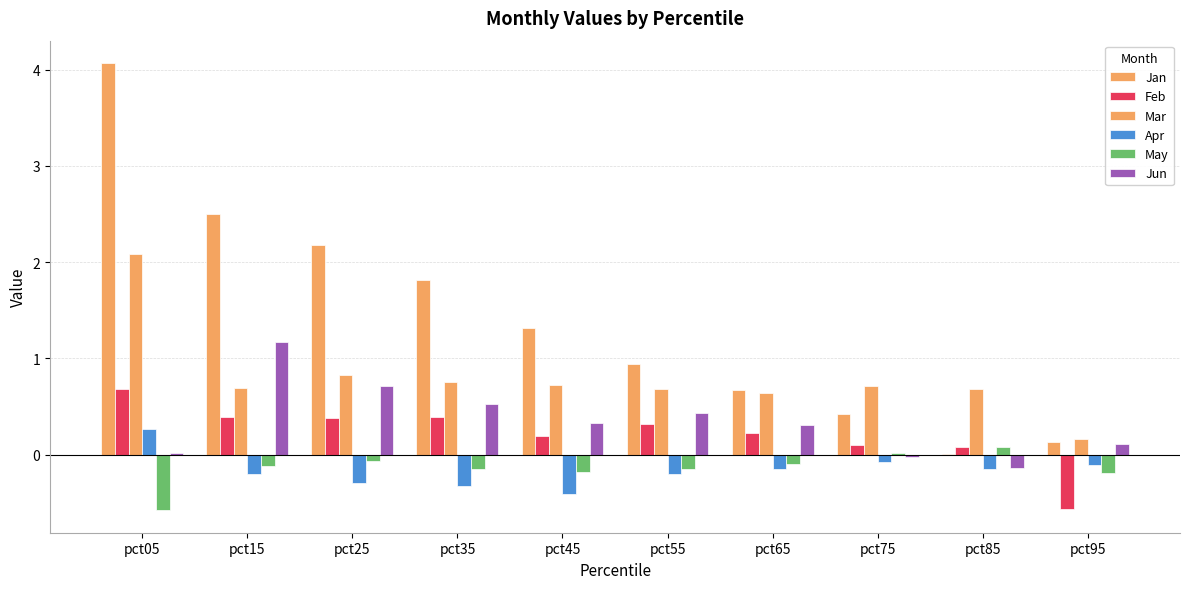

Does the chart contain stacked bars?

No